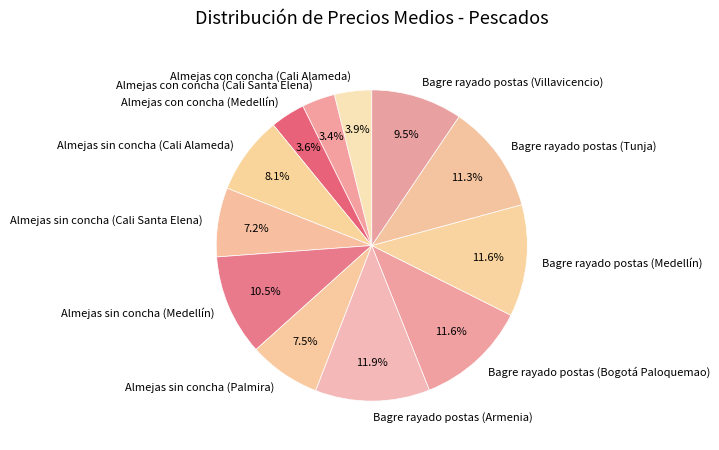

Approximately how many times larger is the value at Almejas sin concha (Medellín) compared to Bagre rayado postas (Armenia)?

0.9